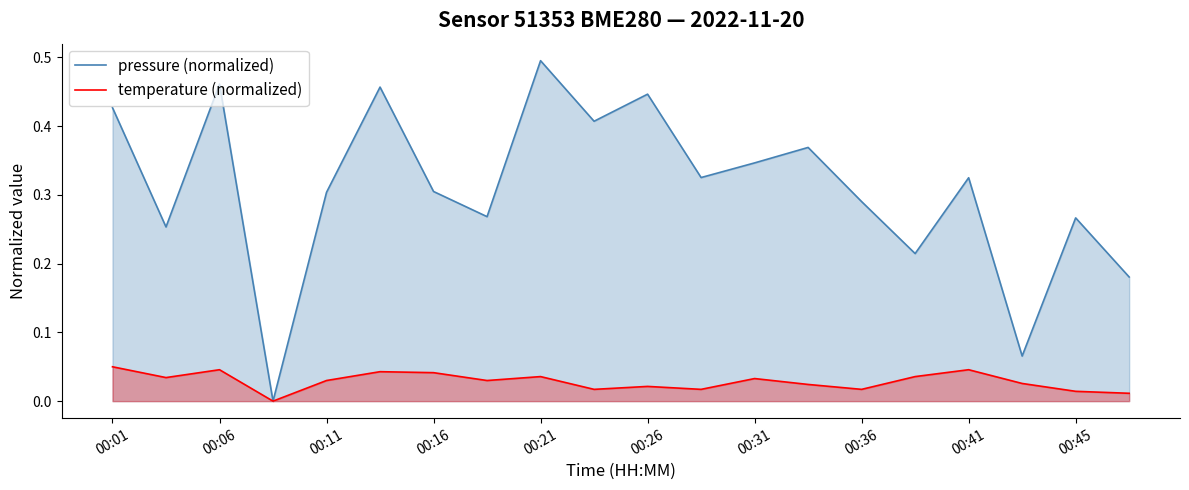

Is it true that temperature (normalized) equals 0.1 at 00:16?

False